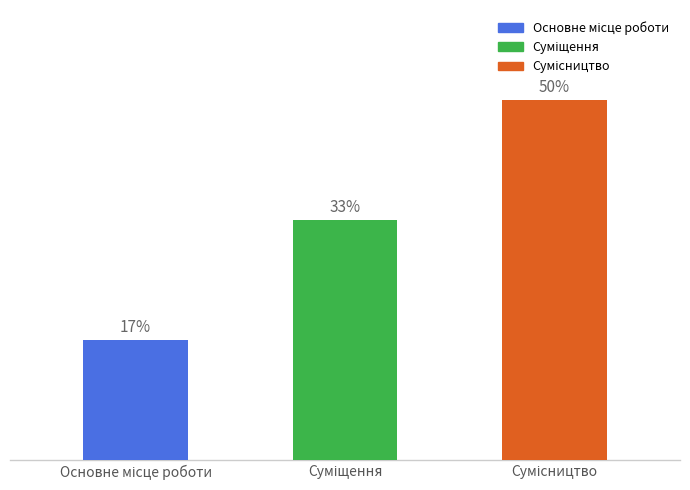

Count the values in the range 1 to 3.

3